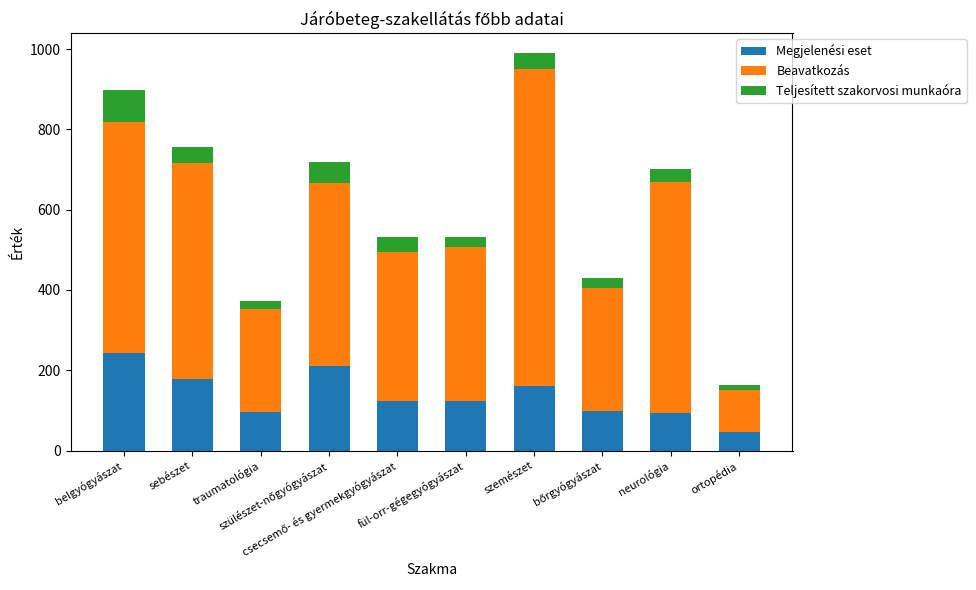

What is the minimum value for Megjelenési eset?

46.5